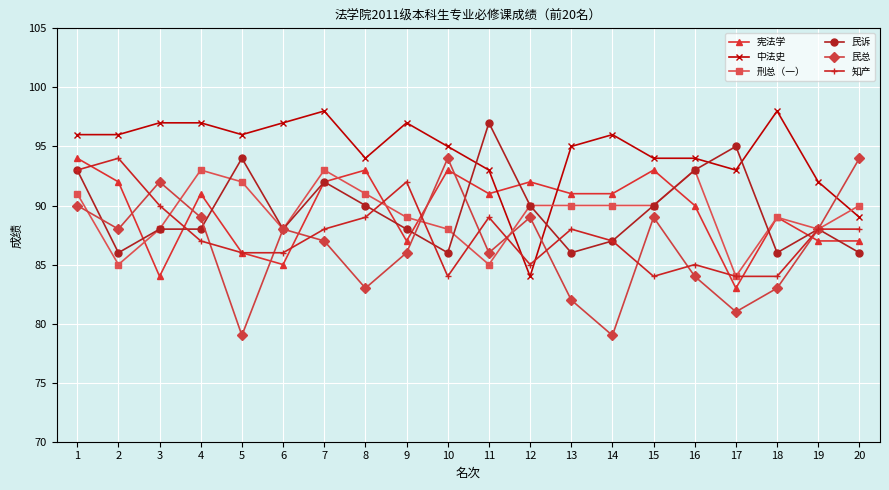

Which series has the largest total across all categories?

中法史